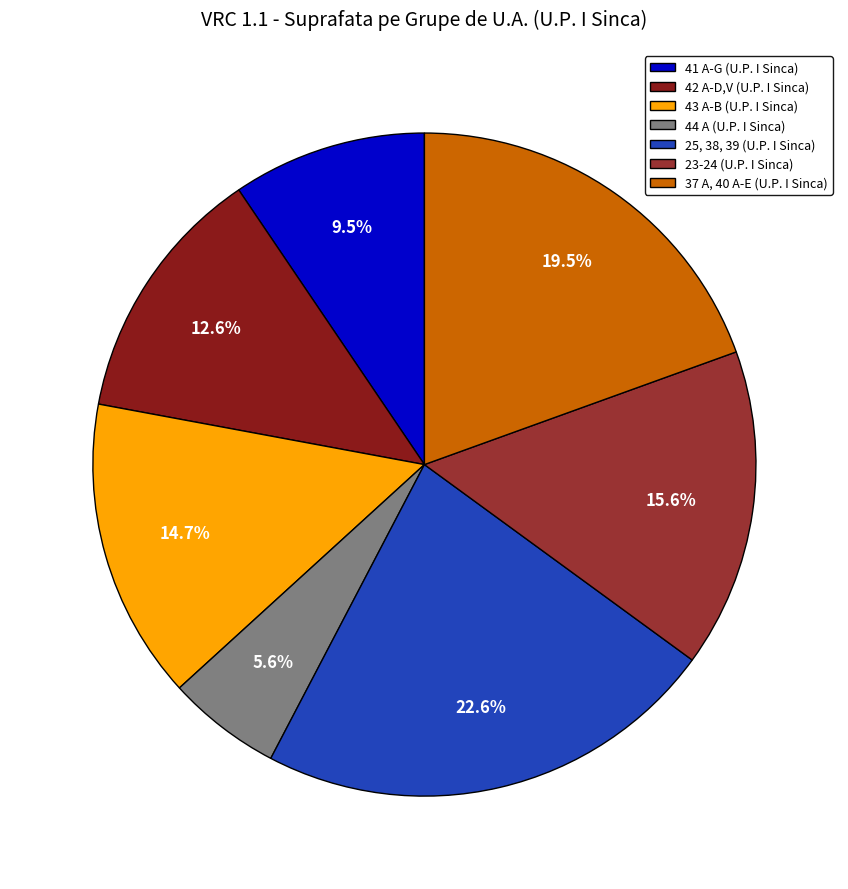

Count the number of slices in the pie.

7